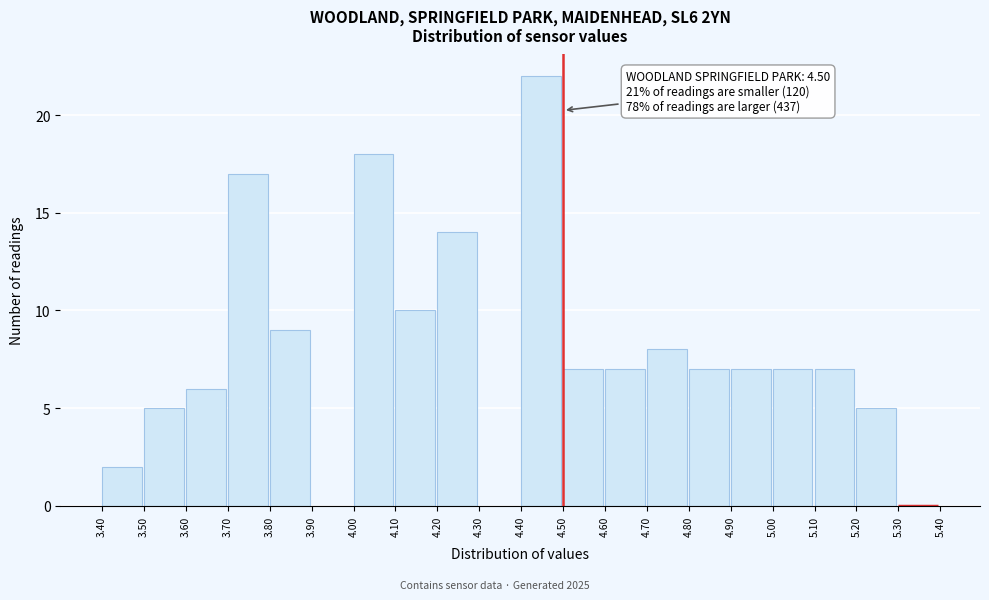

Over which range of the x-axis is the bar tallest?

4.40 to 4.50